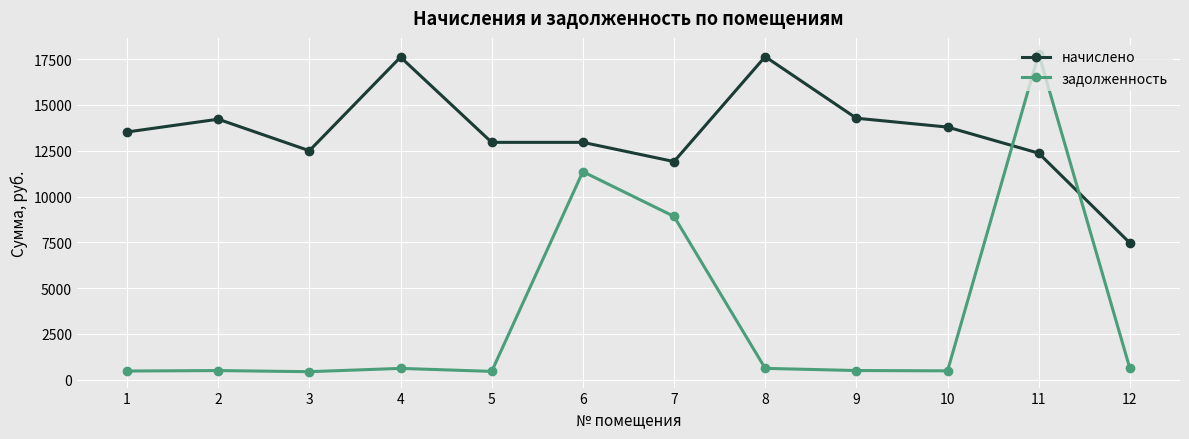

What is the spread (max minus min) of values at 11?

5426.2